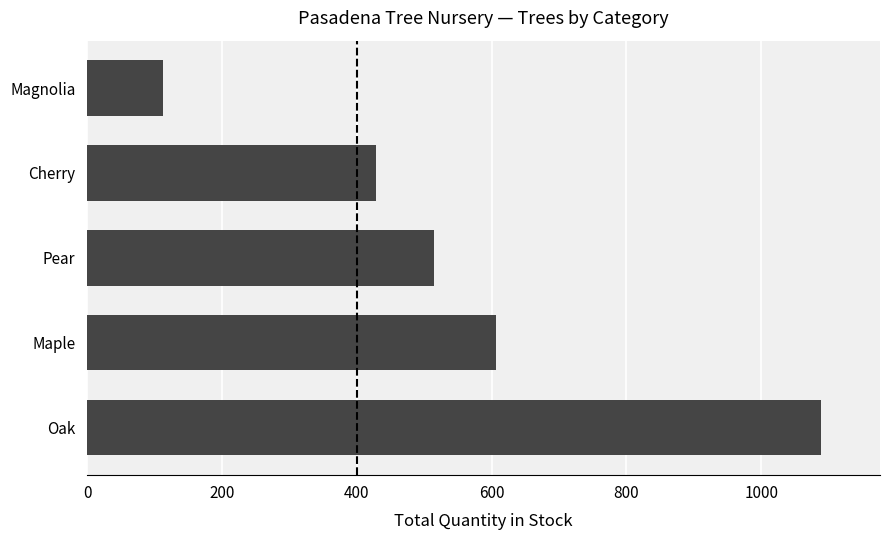

Approximately how many times larger is the value at Maple compared to Pear?

1.2